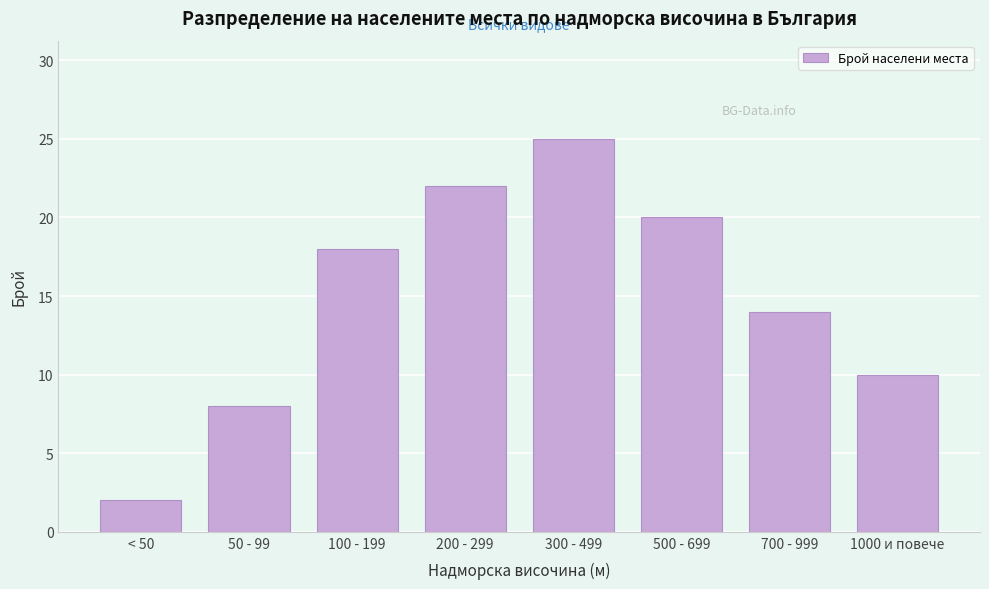

Reading left to right, transcribe all the data shown in this chart.

2	8	18	22	25	20	14	10